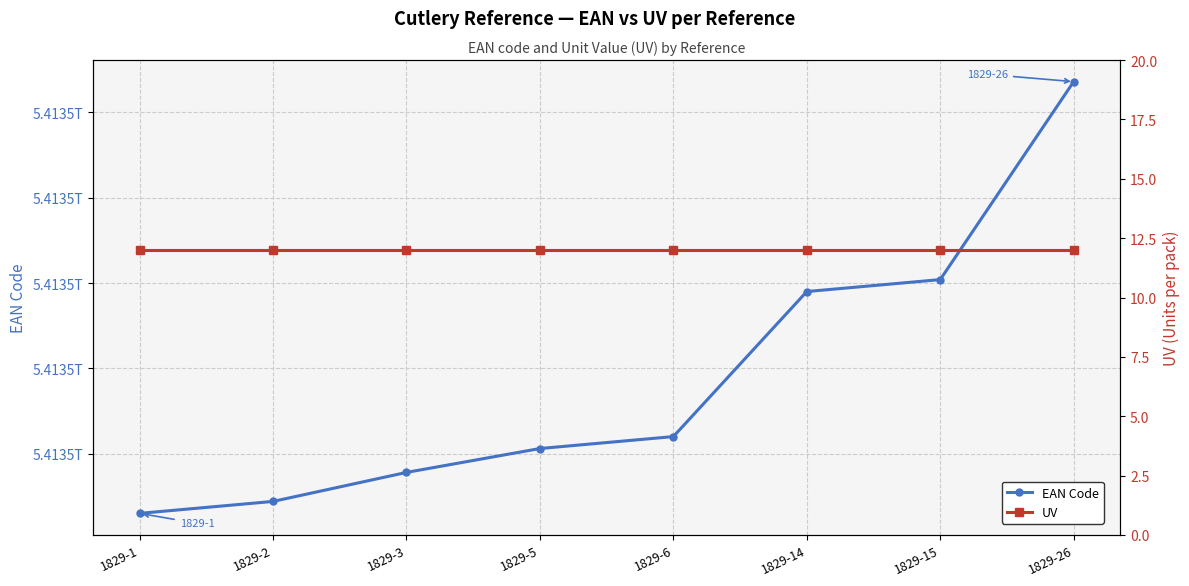

Rank the series by their maximum value, from lowest to highest.

UV, EAN Code